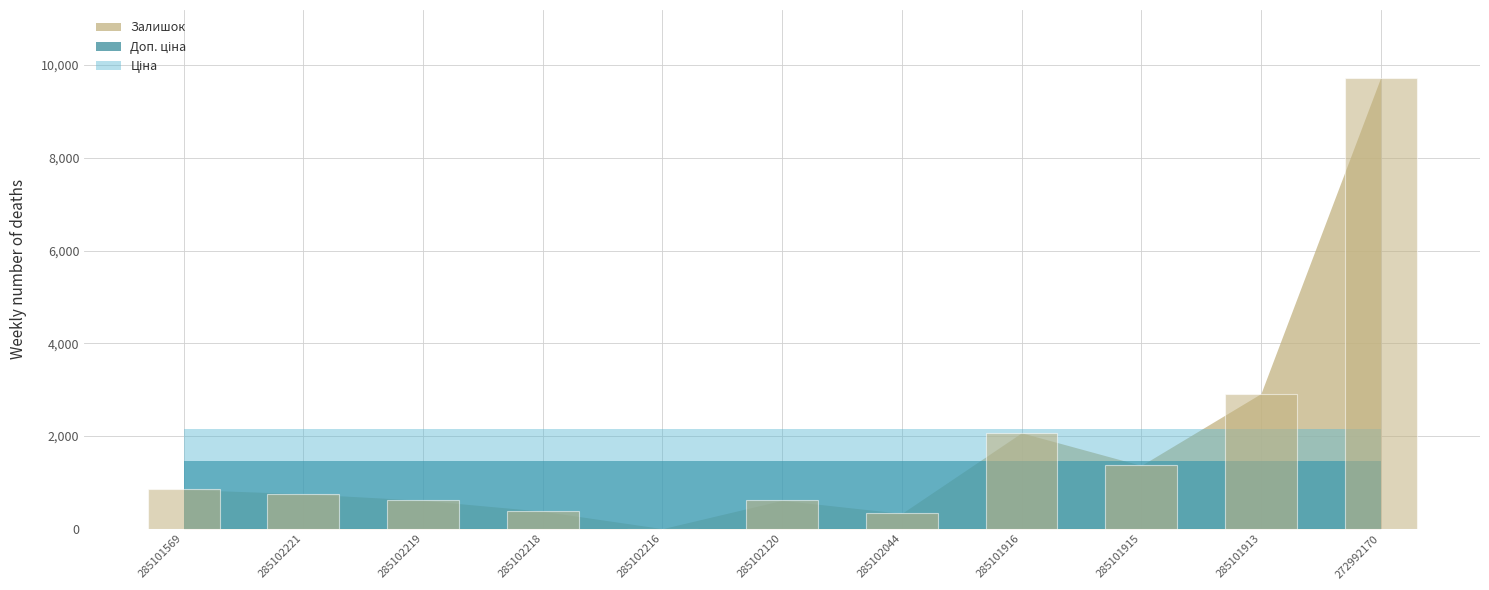

Between 285102221 and 285102044, which is larger?

285102221